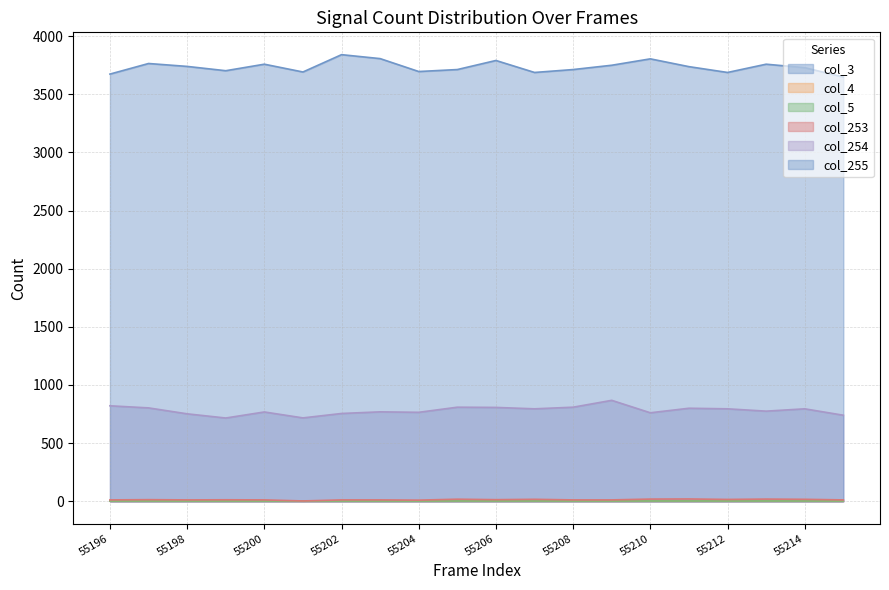

True or false: col_255 and col_253 cross at least once.

False